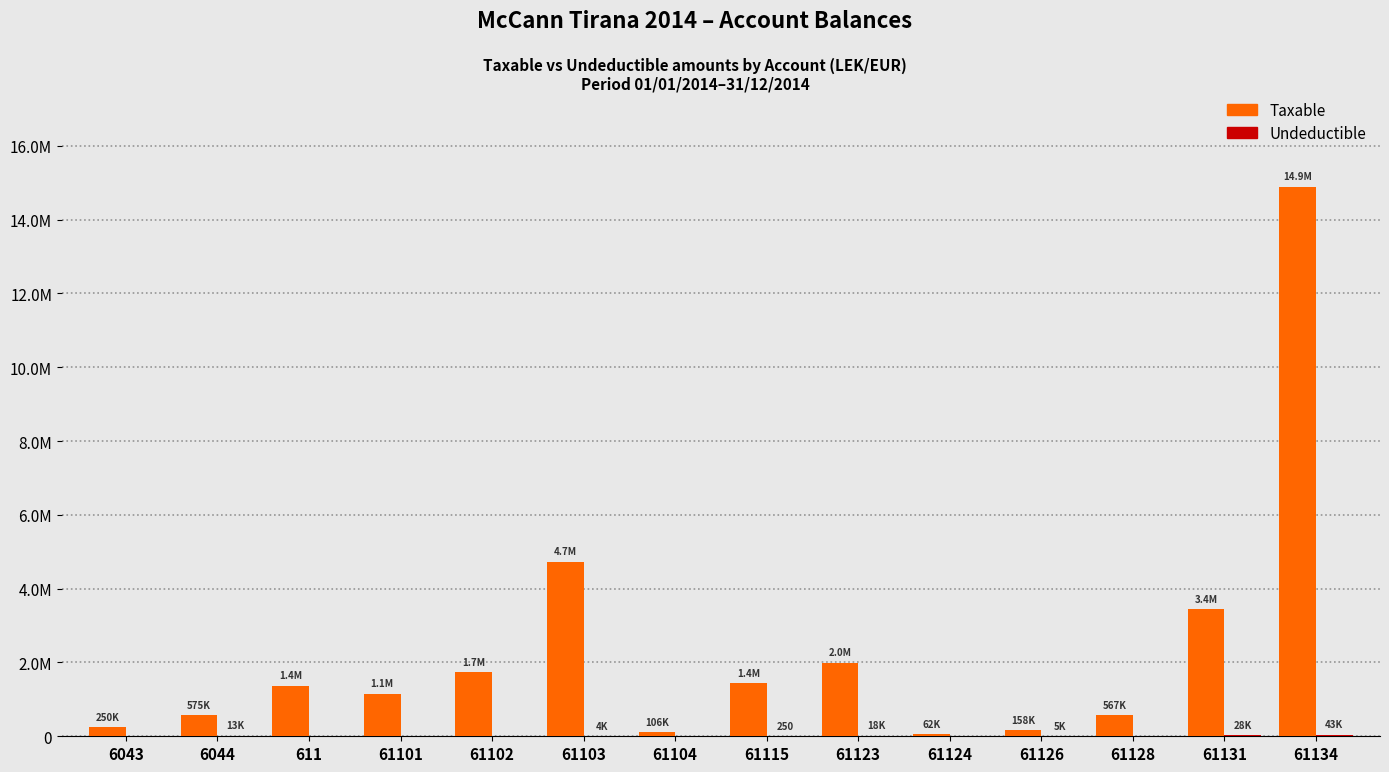

What is the sum of all Taxable values?

32451562.0